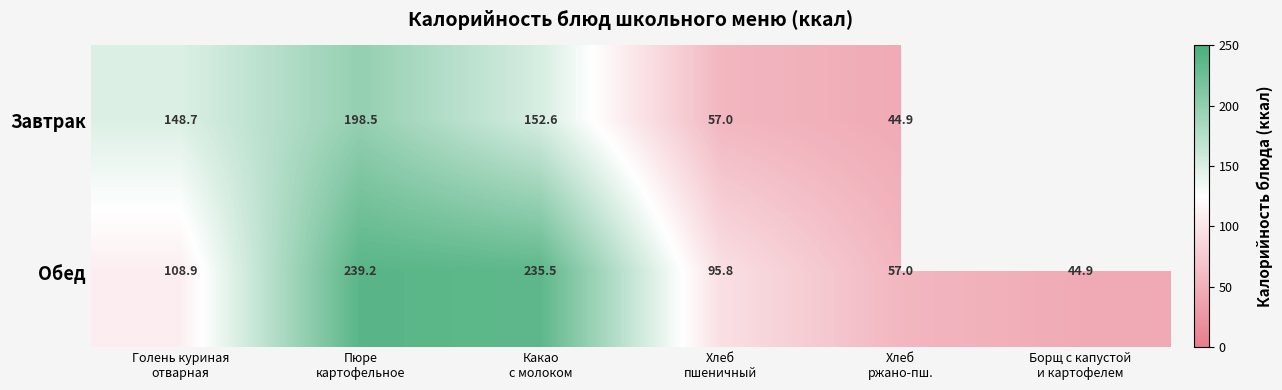

What is the highest value of the Обед series?

239.2